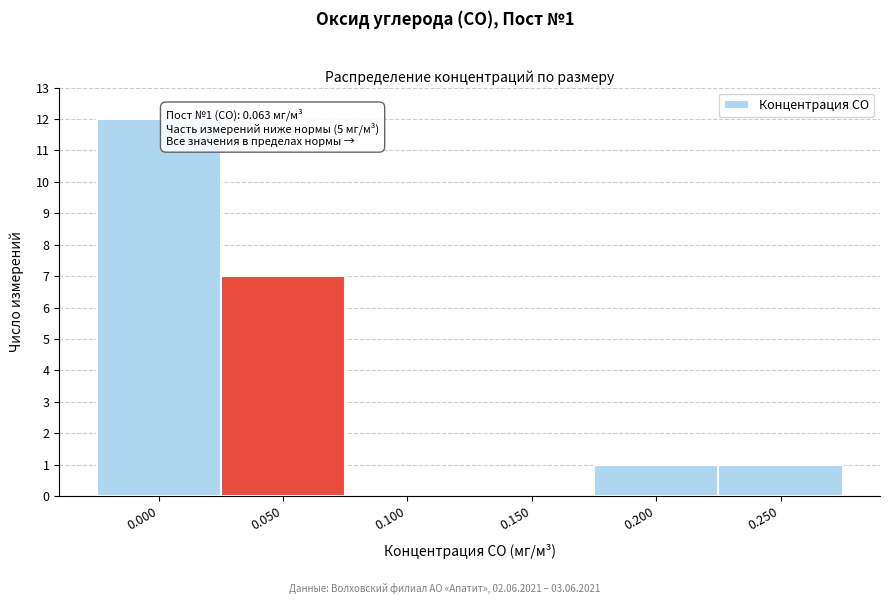

Reading left to right, extract all data points from this chart.

0.000=12	0.050=7	0.100=0	0.150=0	0.200=1	0.250=1